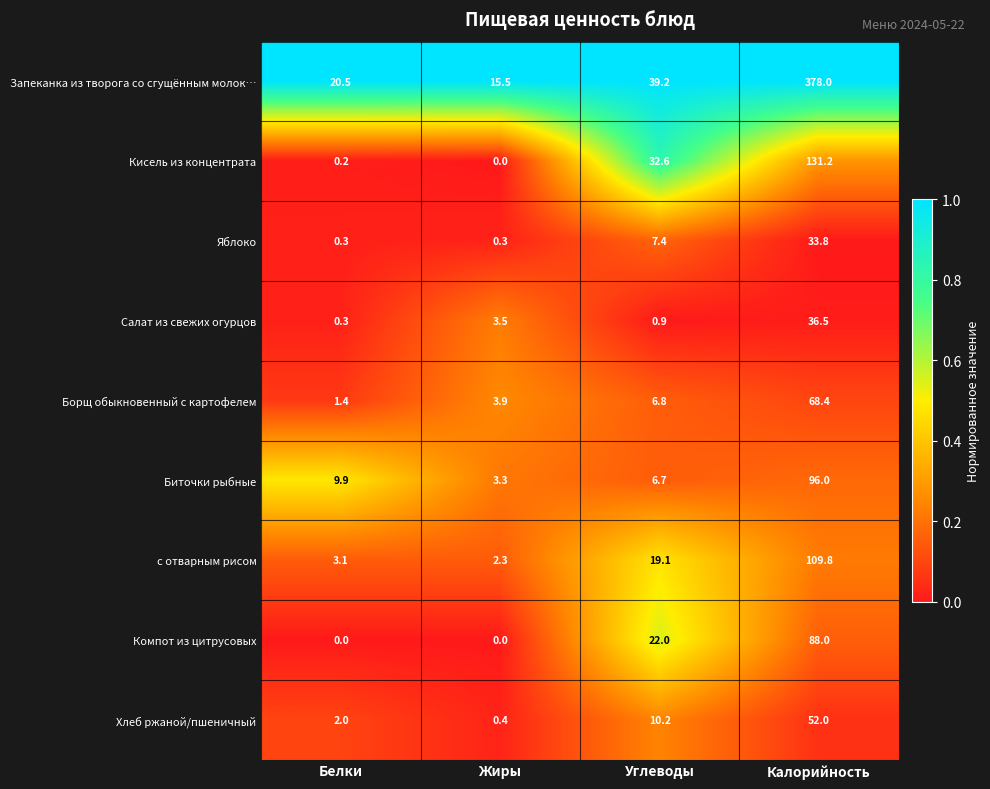

Which series has the largest range (max minus min)?

Запеканка из творога со сгущённым молок…